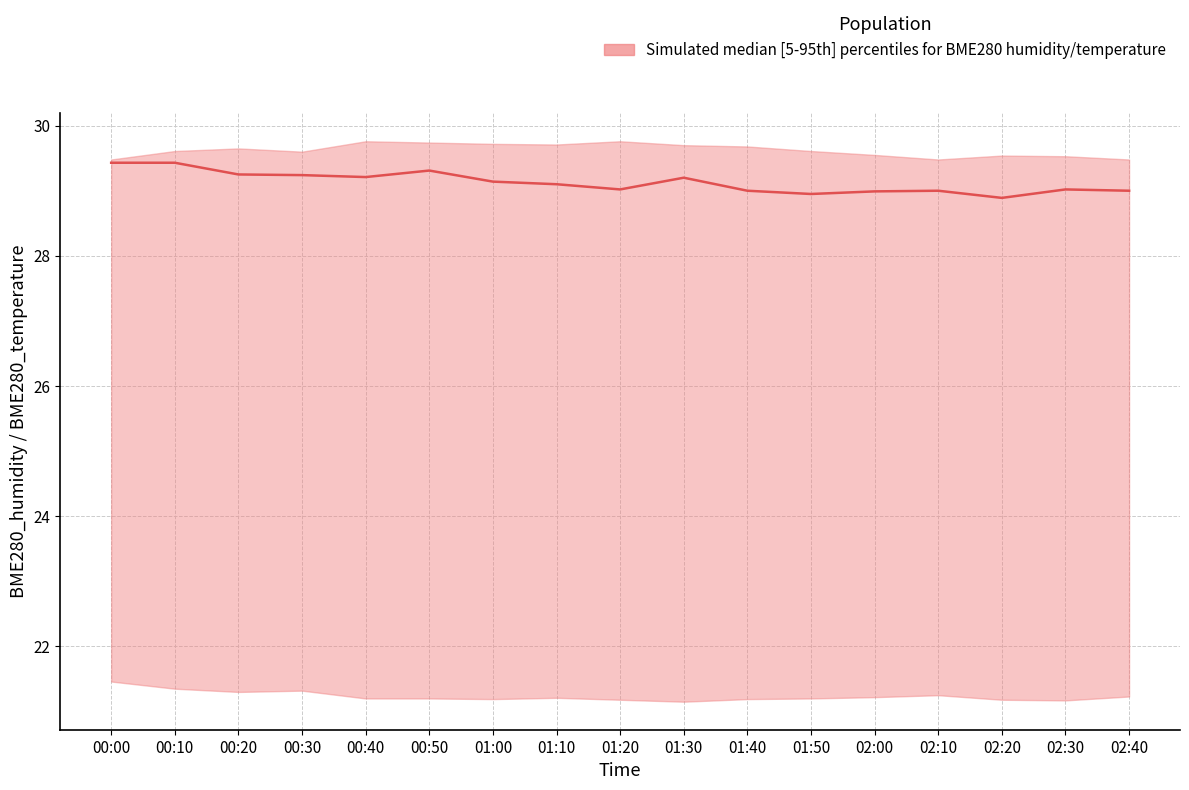

List the labels in order of value, largest first.

00:00, 00:10, 00:50, 00:20, 00:30, 00:40, 01:30, 01:00, 01:10, 01:20, 02:30, 01:40, 02:10, 02:40, 02:00, 01:50, 02:20